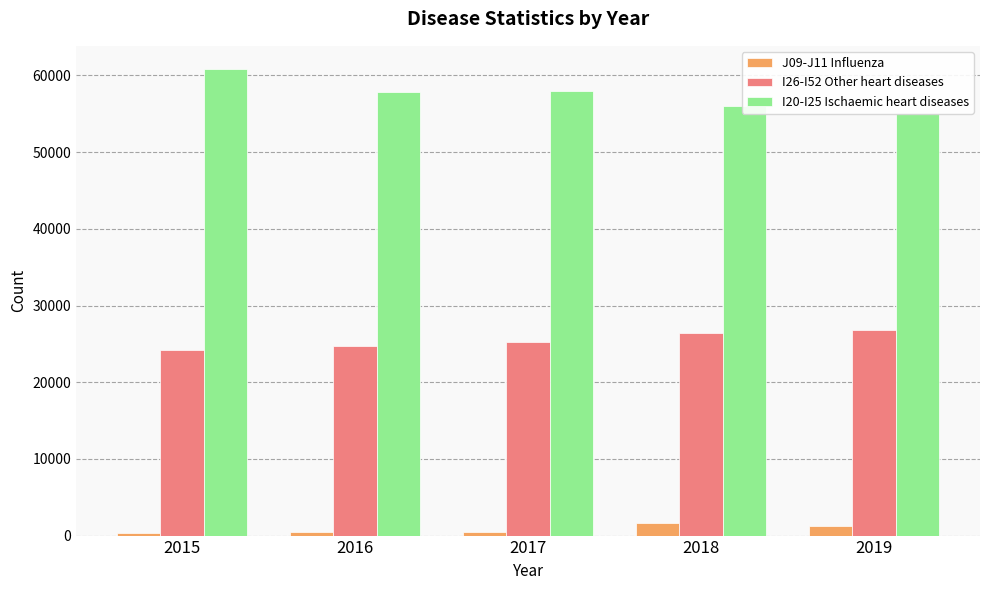

What are all the series names shown in the legend?

J09-J11 Influenza, I26-I52 Other heart diseases, I20-I25 Ischaemic heart diseases